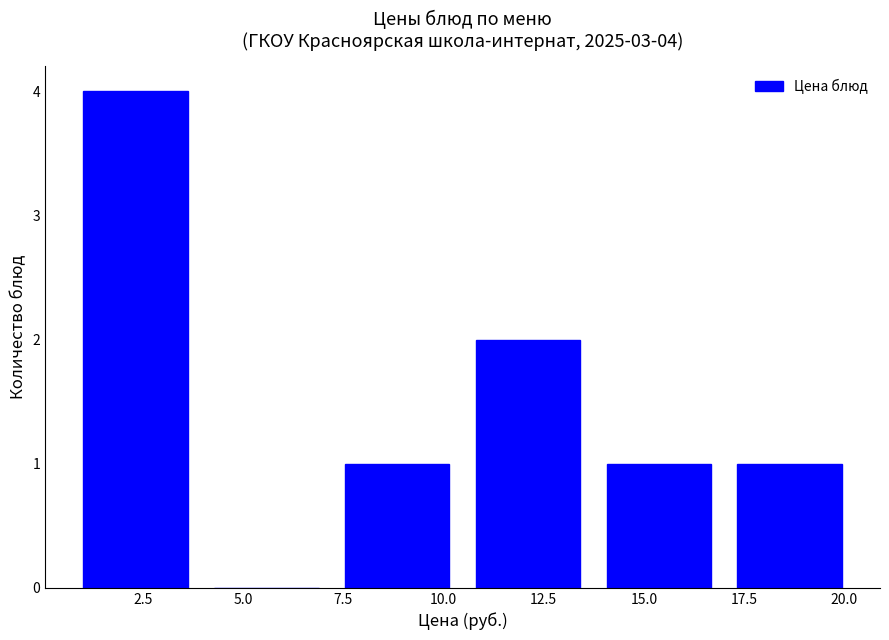

Over which range of the x-axis is the bar tallest?

0.5 to 4.0